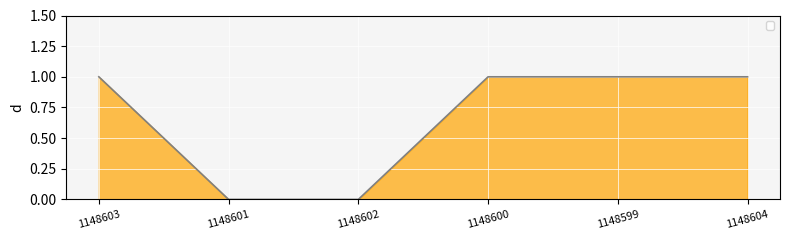

Is it true that the value at 1148600 is 0?

False